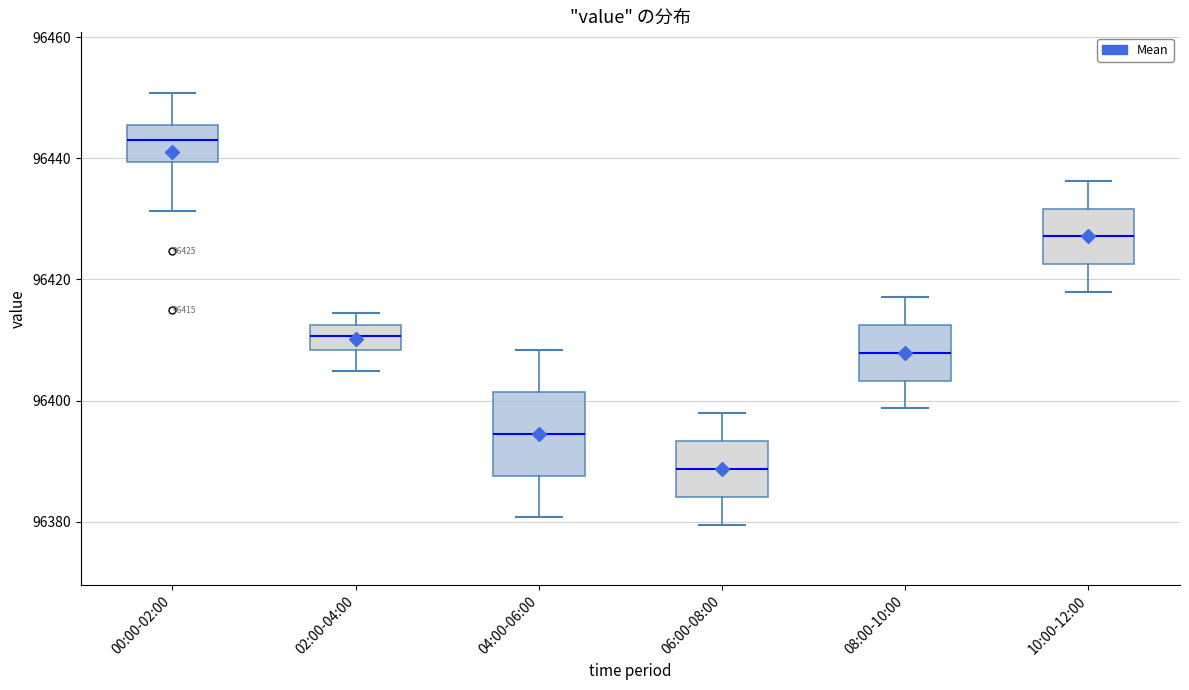

Which box is the tallest, from its lower edge to its upper edge?

04:00-06:00